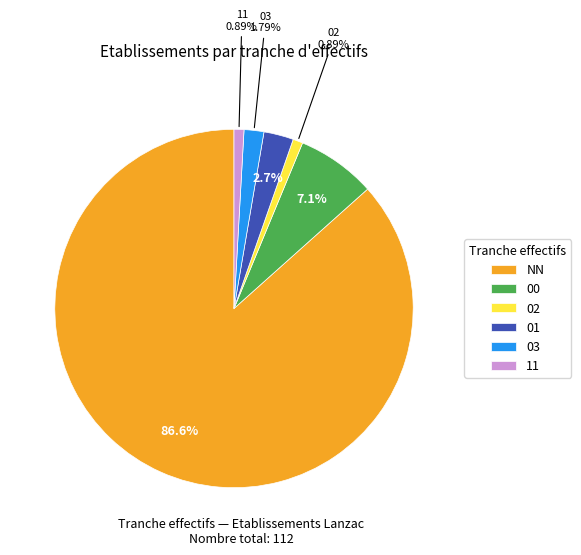

How many segments does this pie chart have?

6